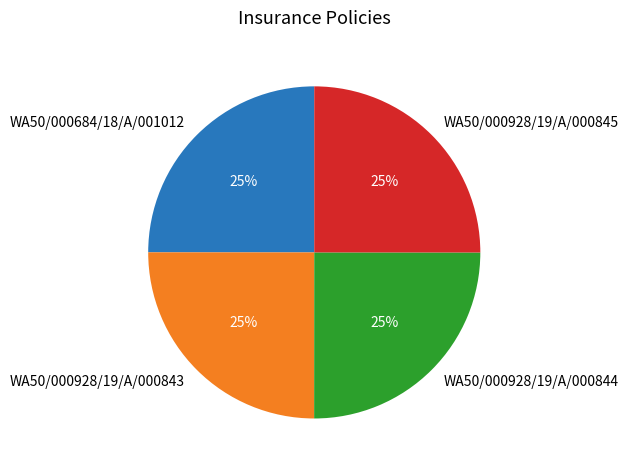

To the nearest percent, what is the combined percentage of WA50/000928/19/A/000845 and WA50/000928/19/A/000844?

50%